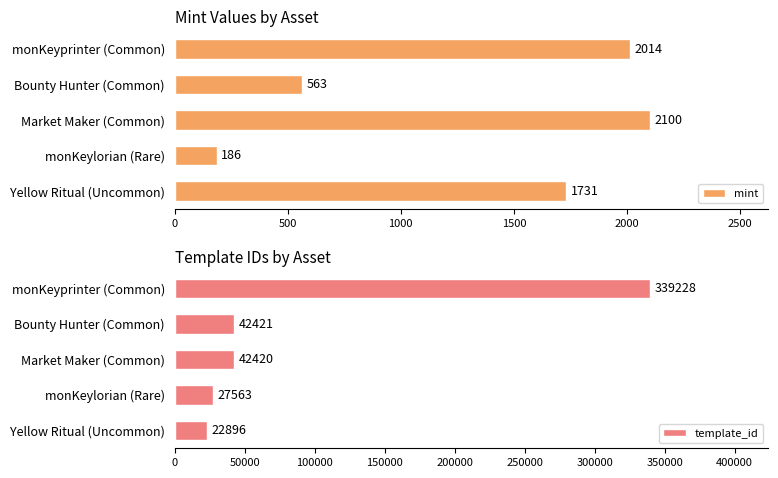

At which label does mint reach its peak?

Market Maker (Common)